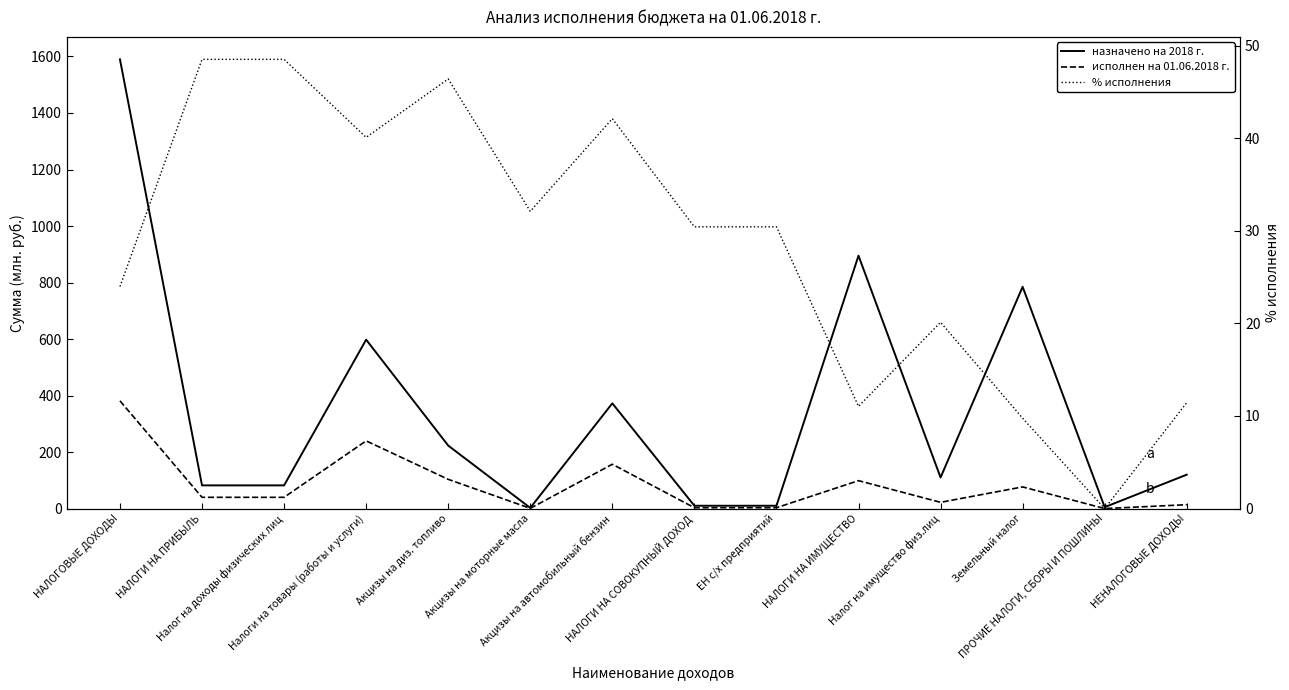

What is the average value of the % исполнения series?

28.2